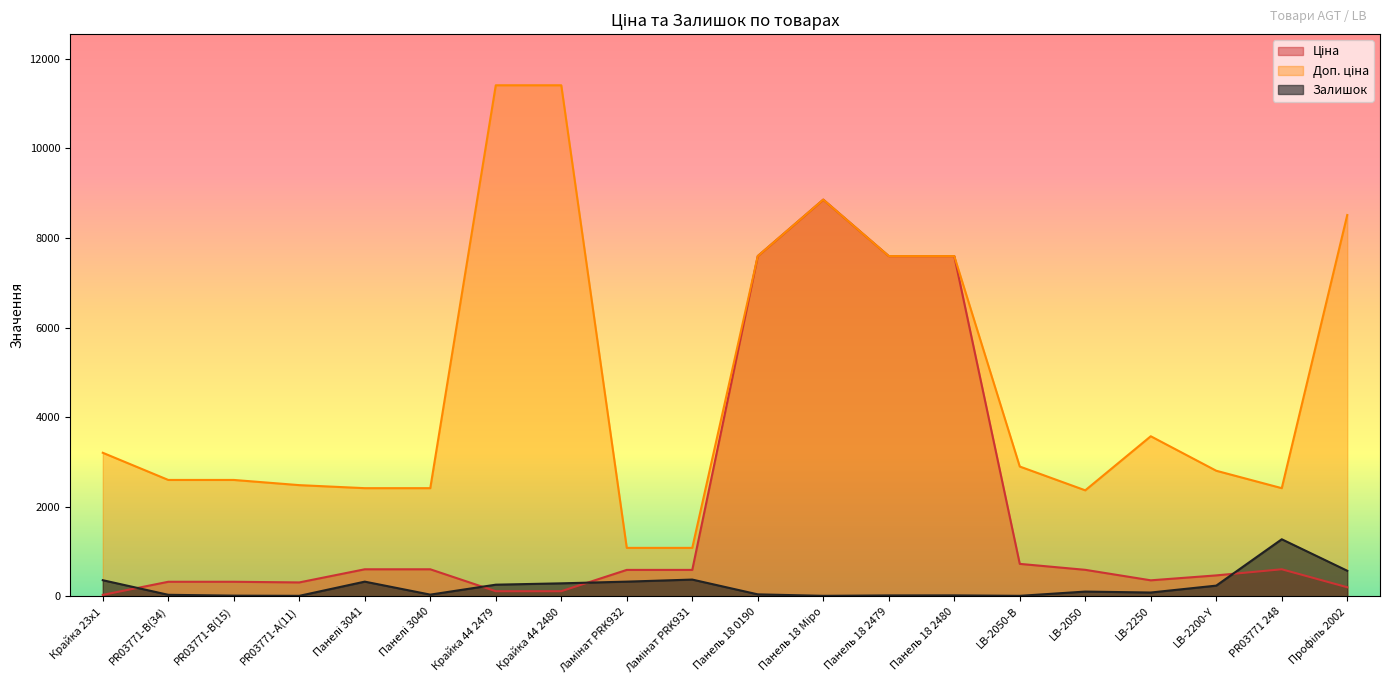

After their last crossing, which series has the higher values: Ціна or Залишок?

Залишок